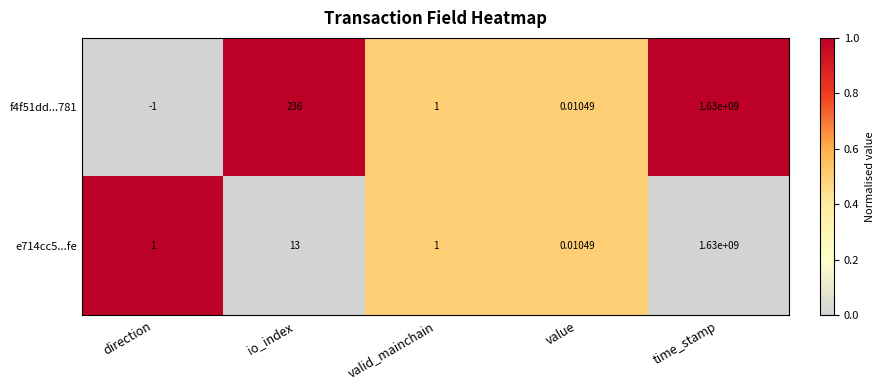

List the labels in order of f4f51dd...781 value, smallest first.

direction, value, valid_mainchain, io_index, time_stamp